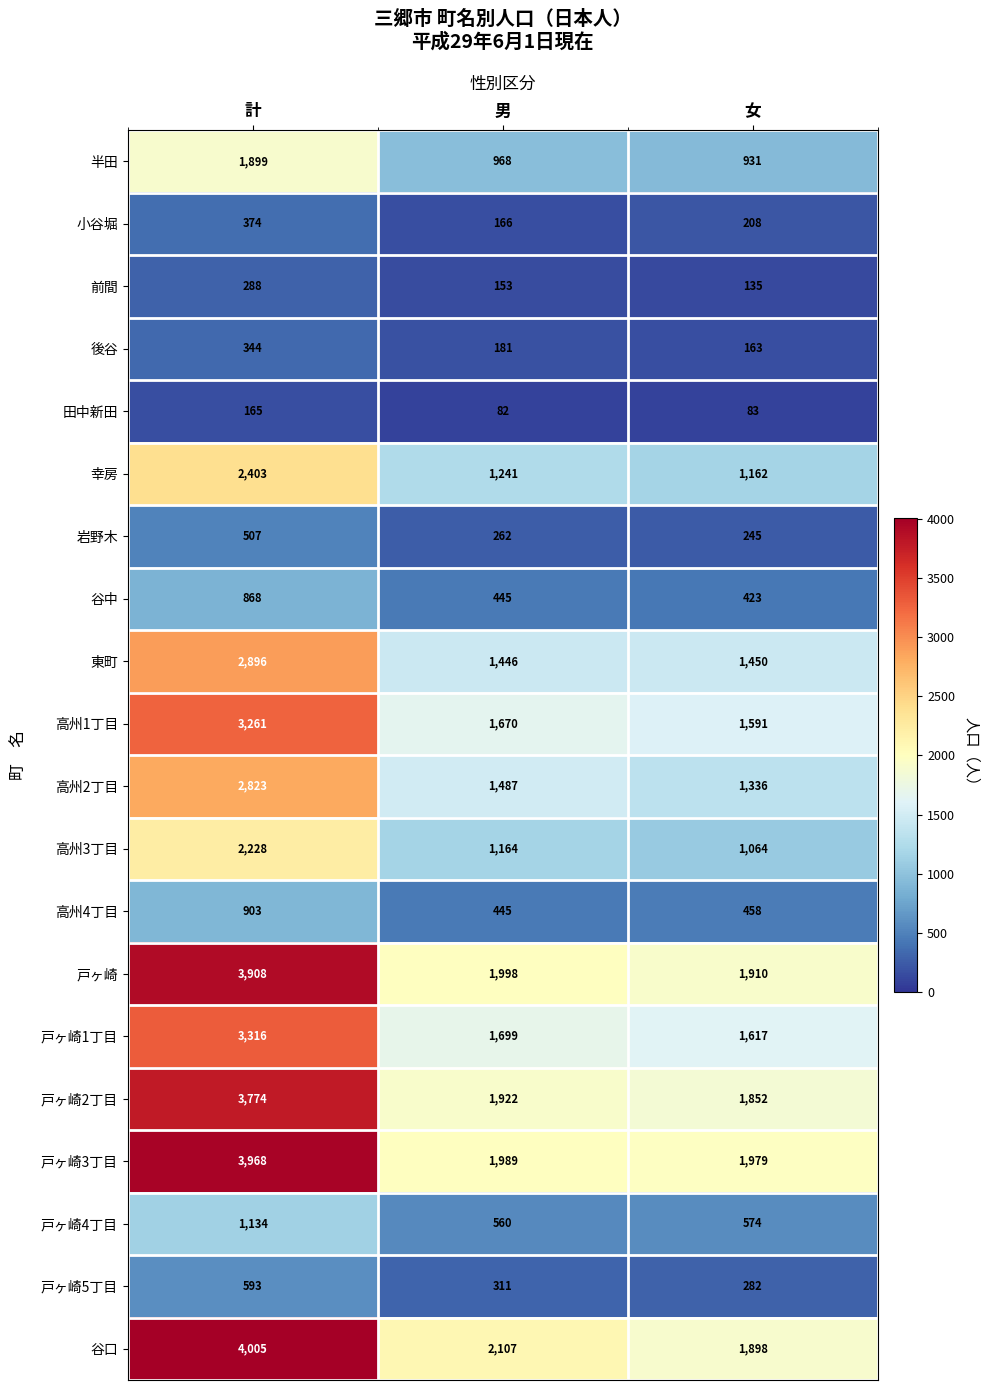

What is the spread (max minus min) of values at 女?

1896